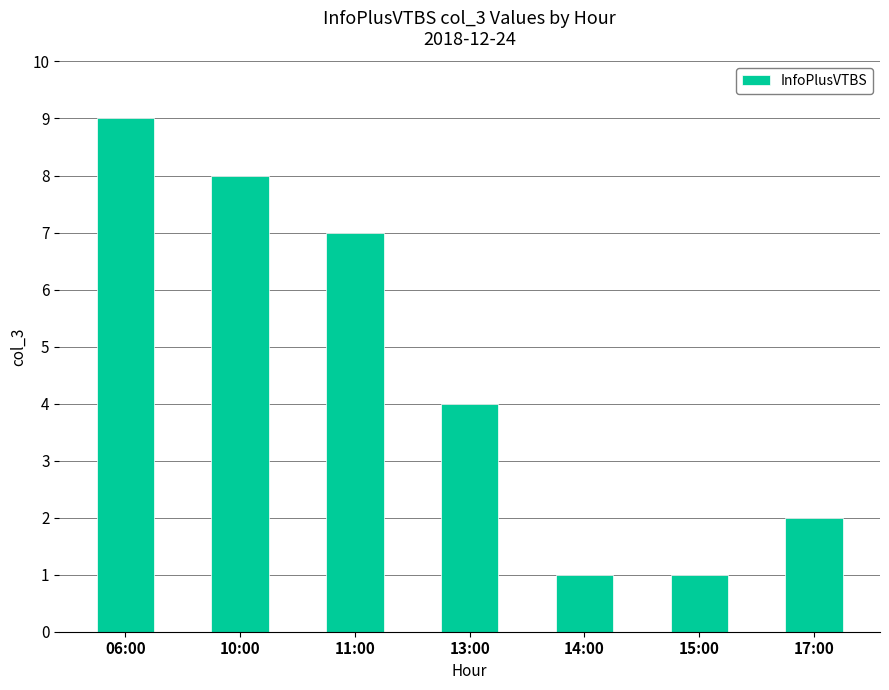

What is the difference between the second highest and second lowest values?

7